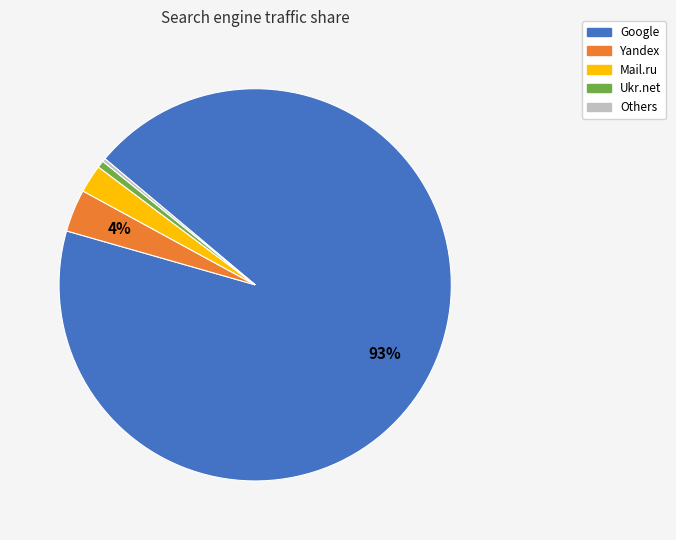

What is the majority slice?

Google